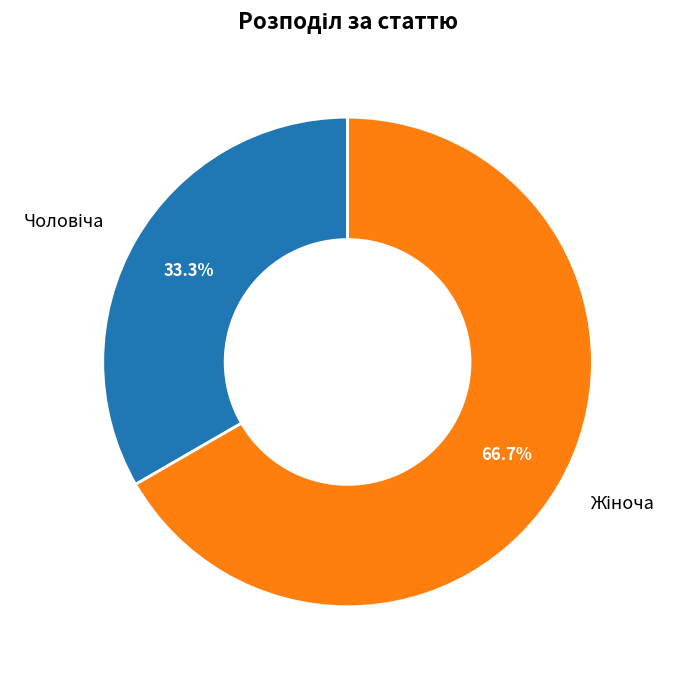

Is there a majority slice in this chart?

Yes